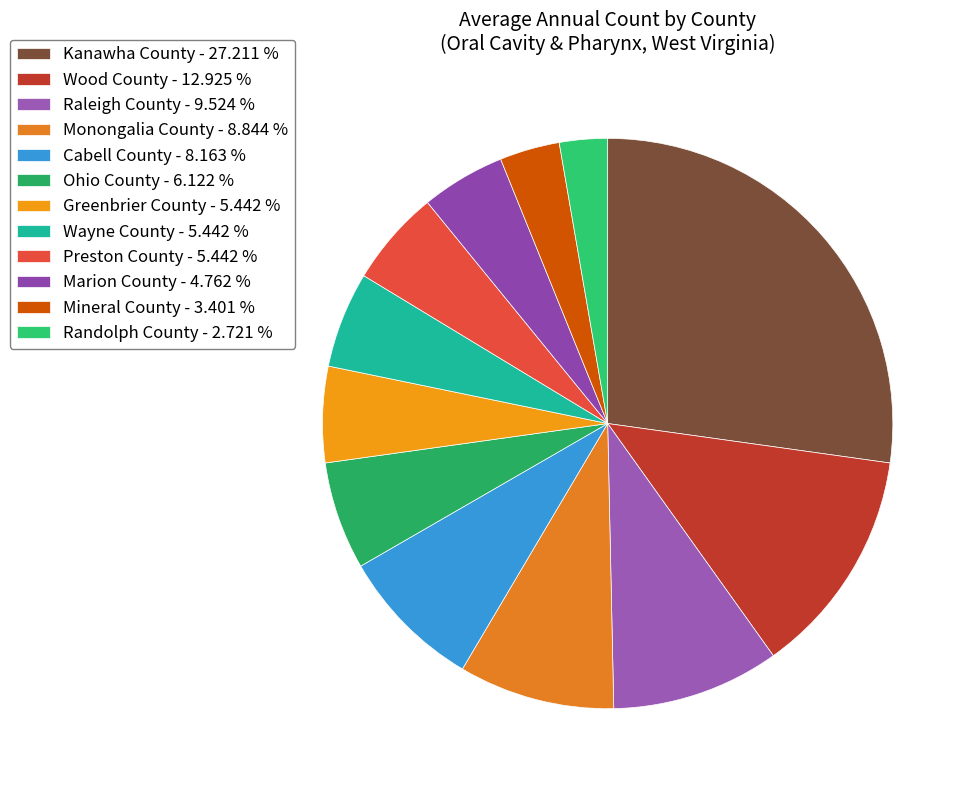

Rank the categories by value from lowest to highest.

Randolph County, Mineral County, Marion County, Greenbrier County, Wayne County, Preston County, Ohio County, Cabell County, Monongalia County, Raleigh County, Wood County, Kanawha County